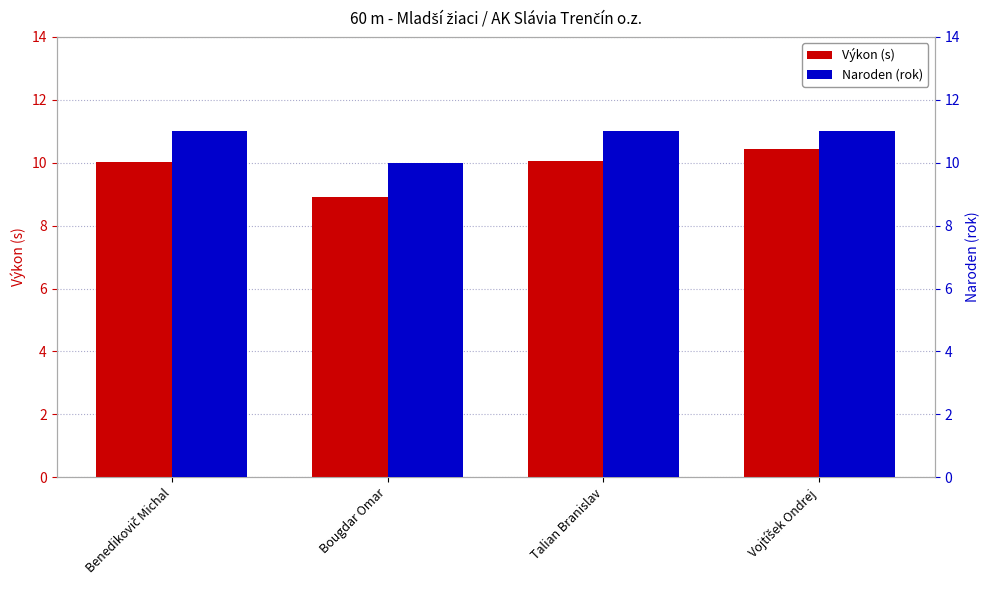

What is the average value of the Naroden series?

10.8